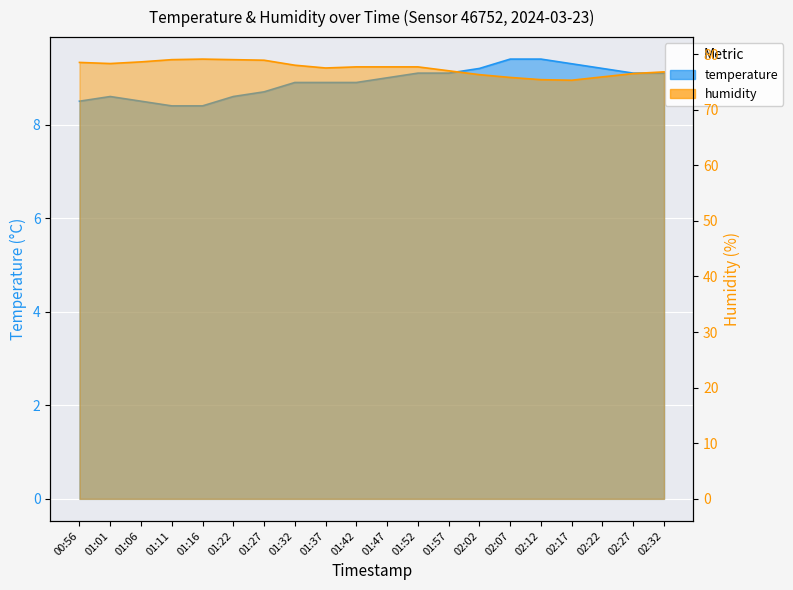

What is the difference between the maximum and second lowest values in the humidity series?

3.7